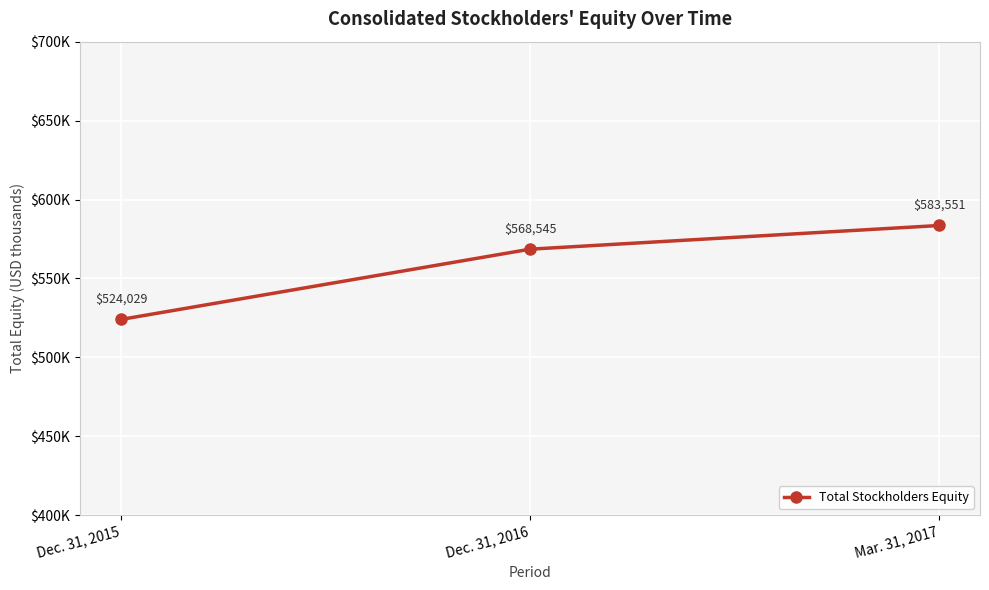

How many values are below 568545?

1